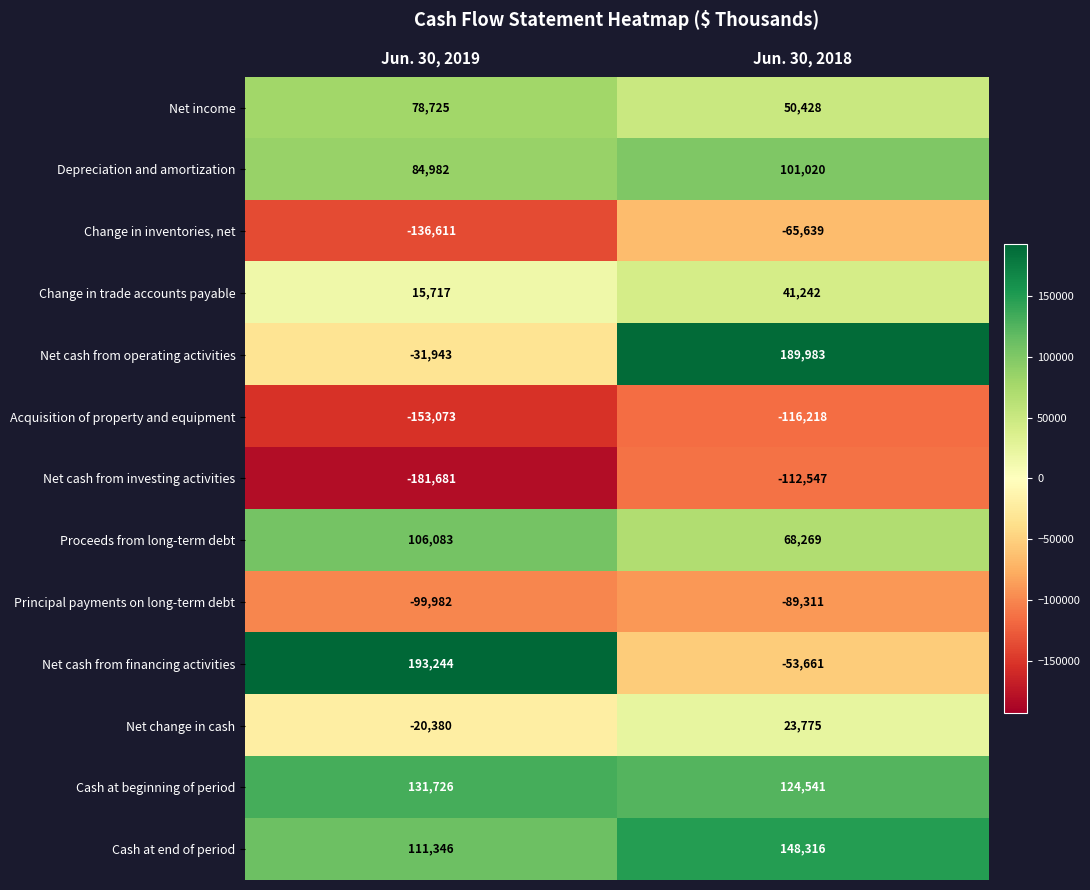

Is it true that Cash at end of period equals 158194 at Jun. 30, 2019?

False